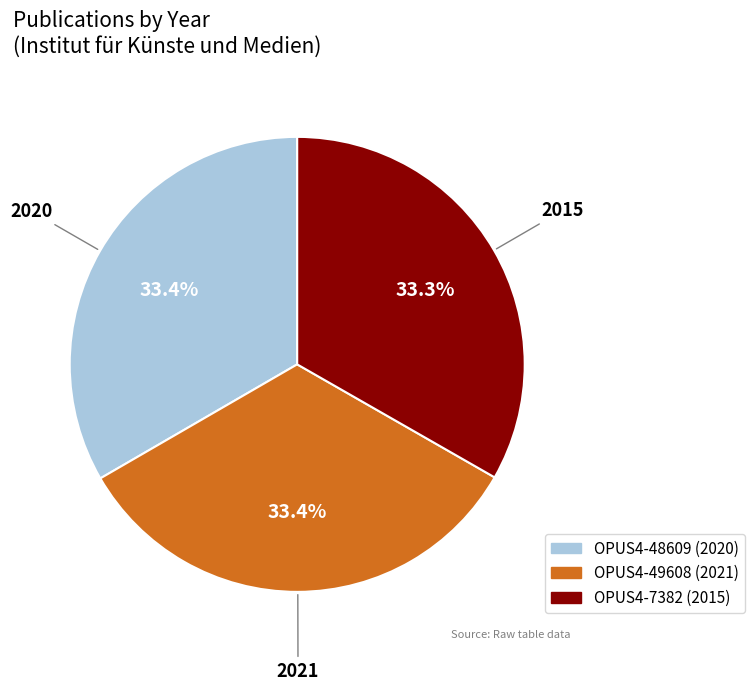

To the nearest percent, what percentage of the pie is OPUS4-7382?

33%